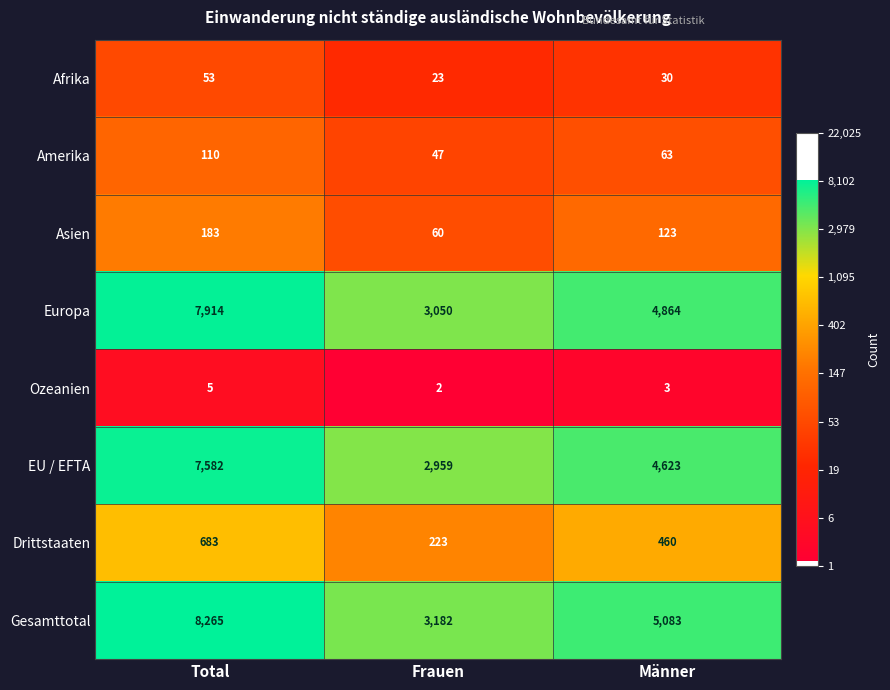

At which category is the sum across all series the highest?

Total